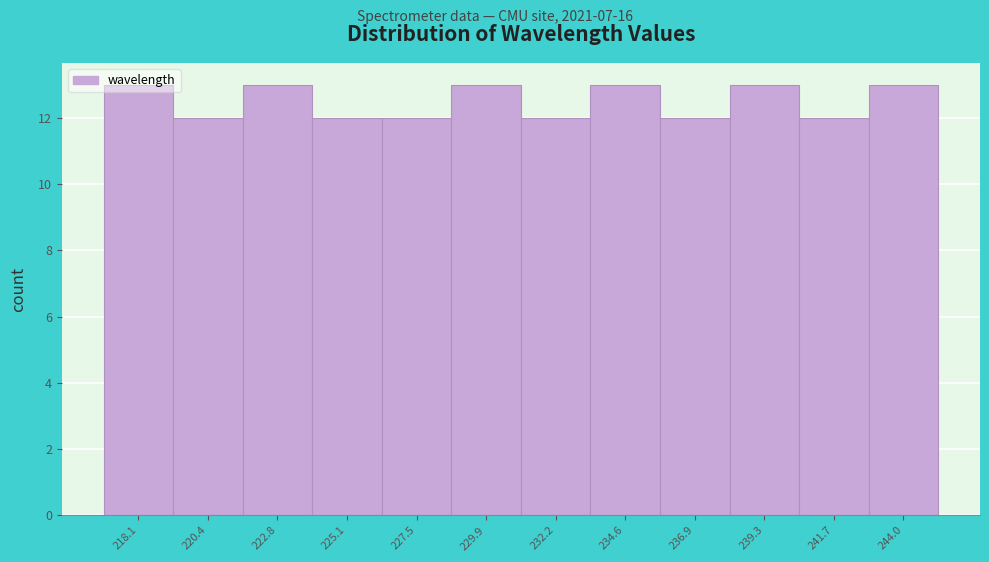

What is the minimum value shown in the chart?

12